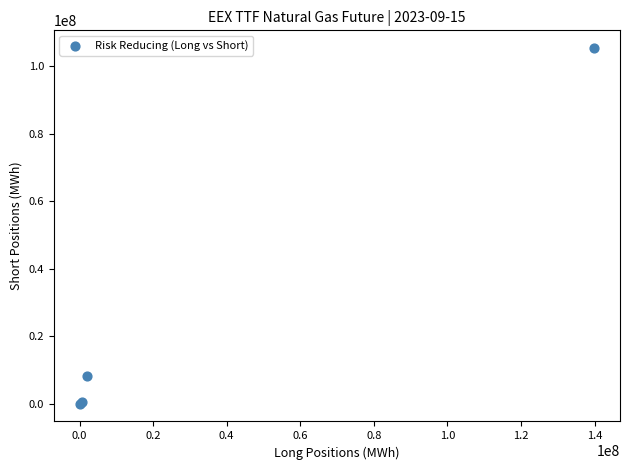

What Y value in the scatter plot is closest to 52676530?

8205444